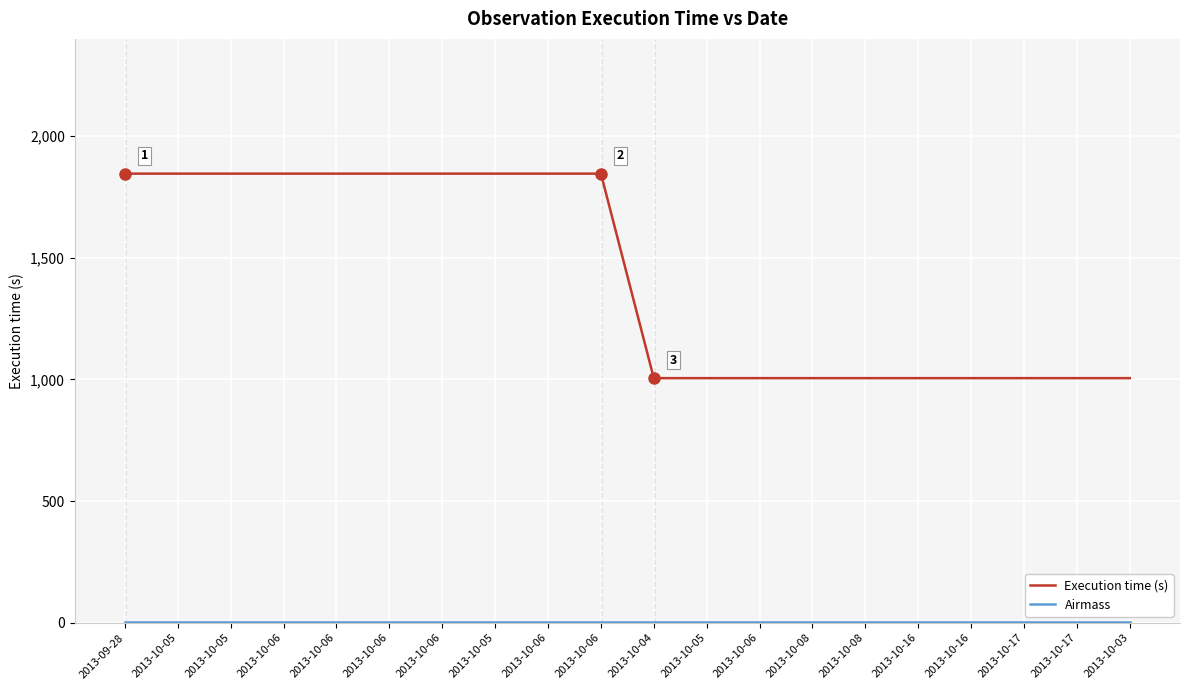

Rank the series by their average value, from lowest to highest.

Airmass, Execution time (s)